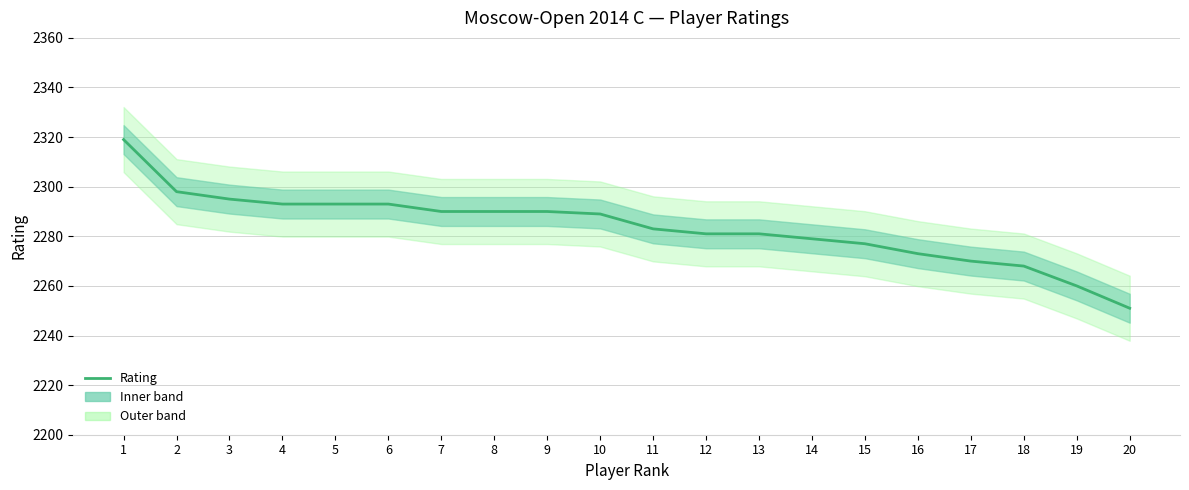

What is the change in value from 7 to 17?

-20